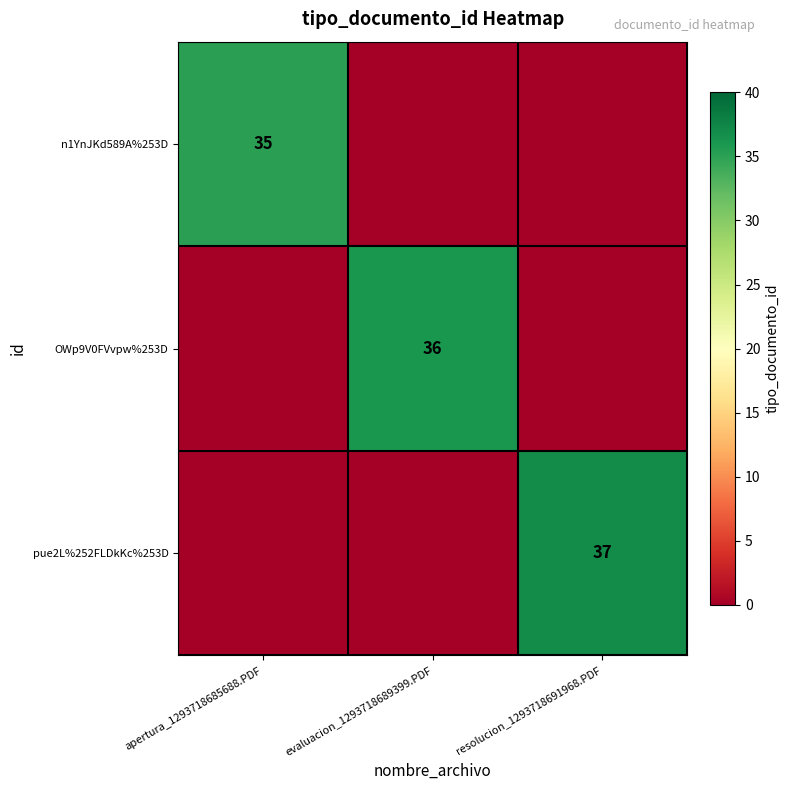

What is the spread (max minus min) of values at apertura_1293718685688.PDF?

35